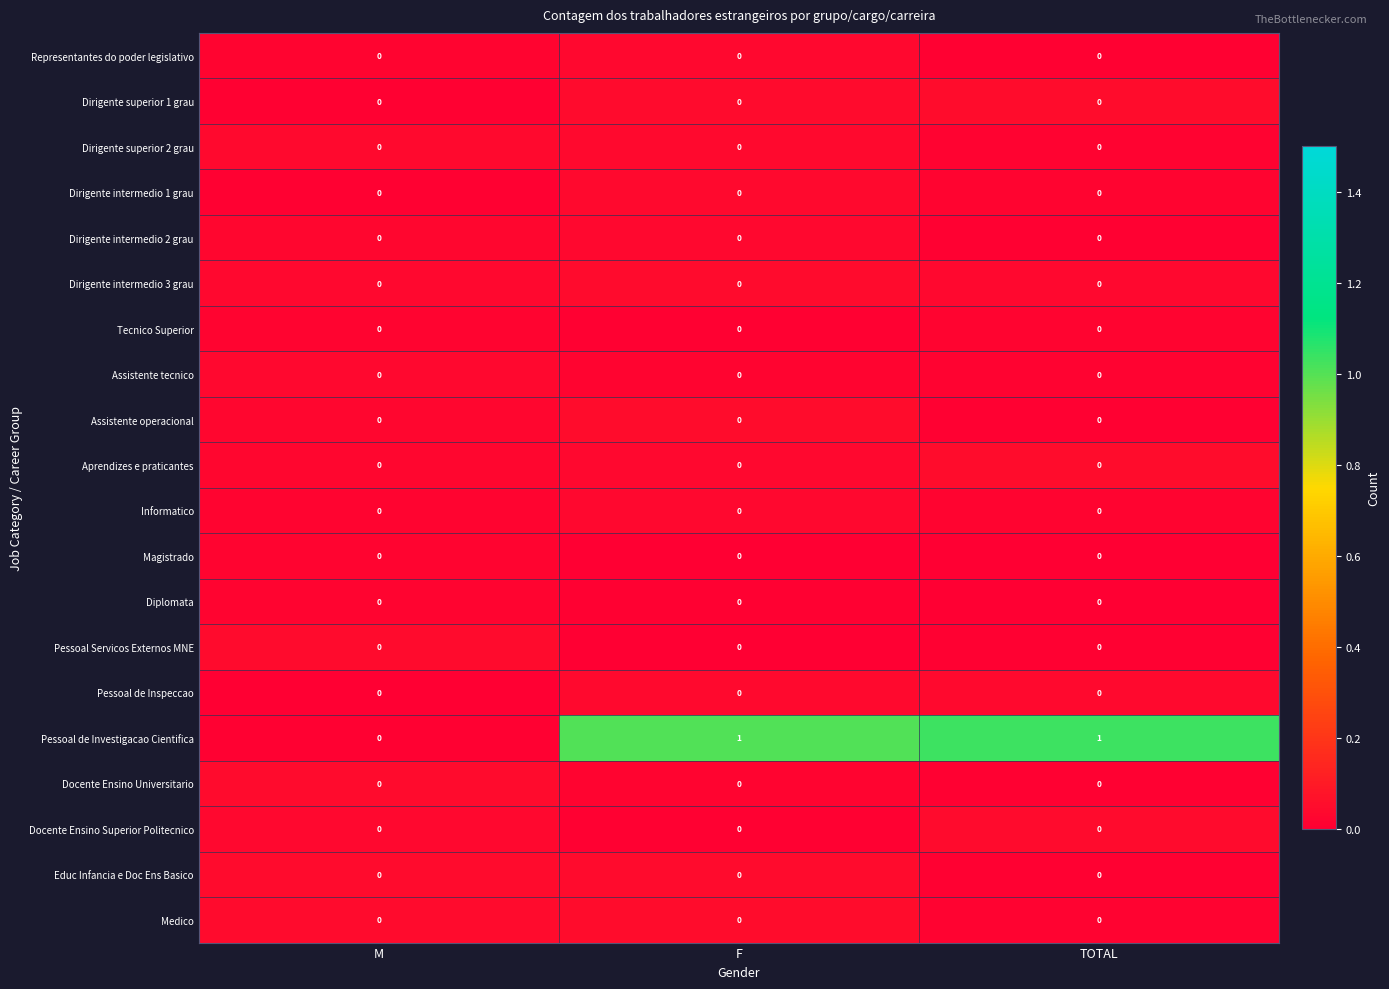

Between TOTAL and M, which is larger?

M